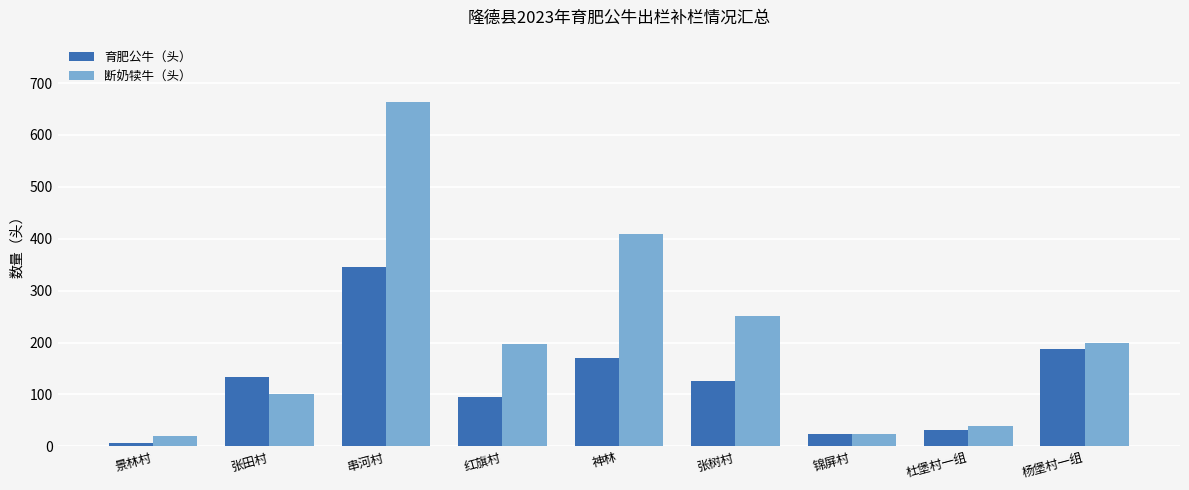

What is the total value across all series at 张树村?

378